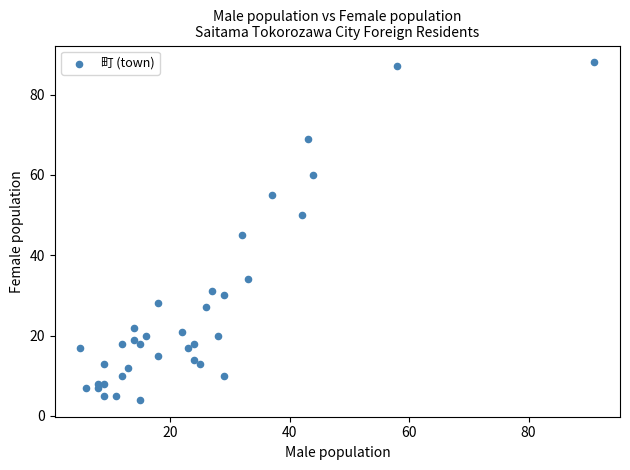

What Y value in the scatter plot is closest to 46?

45